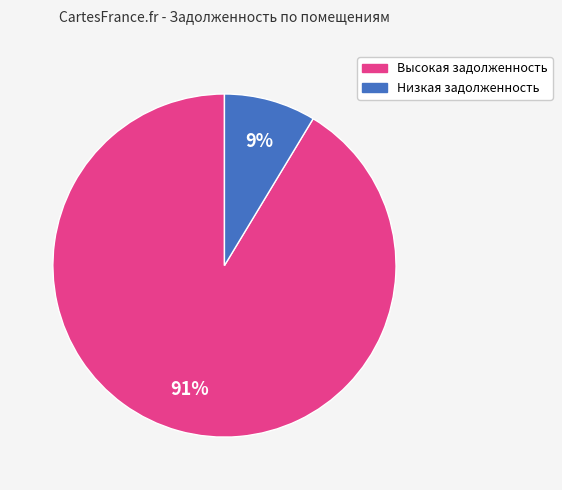

Does any single category account for the majority?

Yes